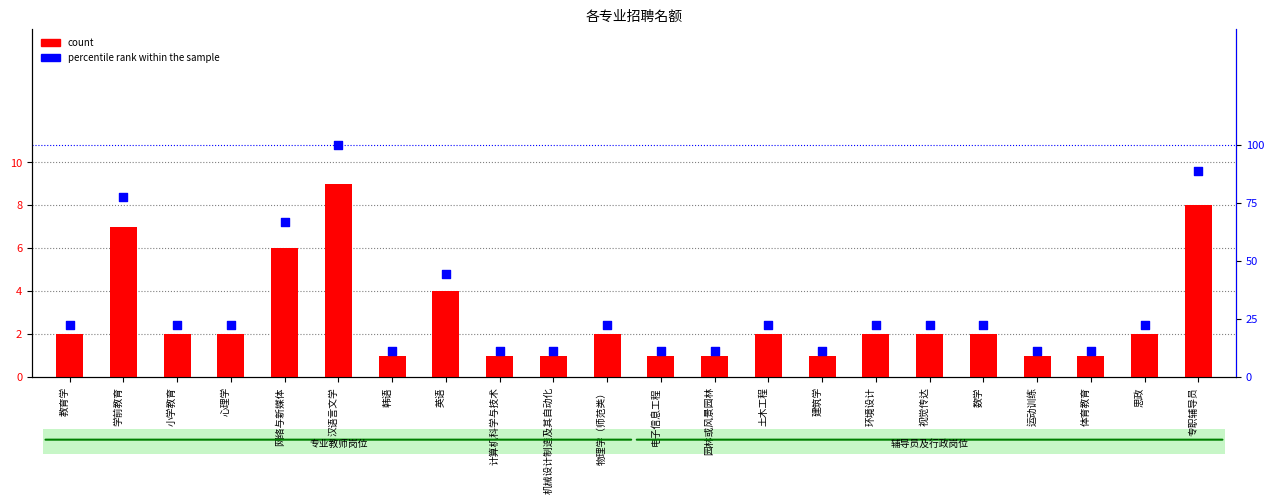

Is the value of count at 计算机科学与技术 greater than the value of percentile rank within the sample at 园林或风景园林?

No